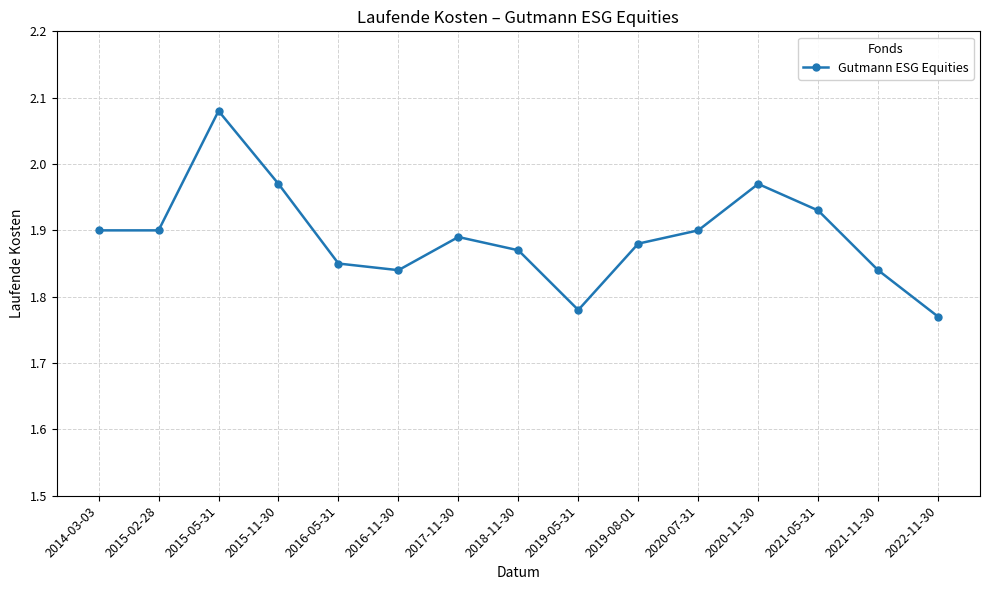

At which category does the data reach its first local peak?

2015-05-31